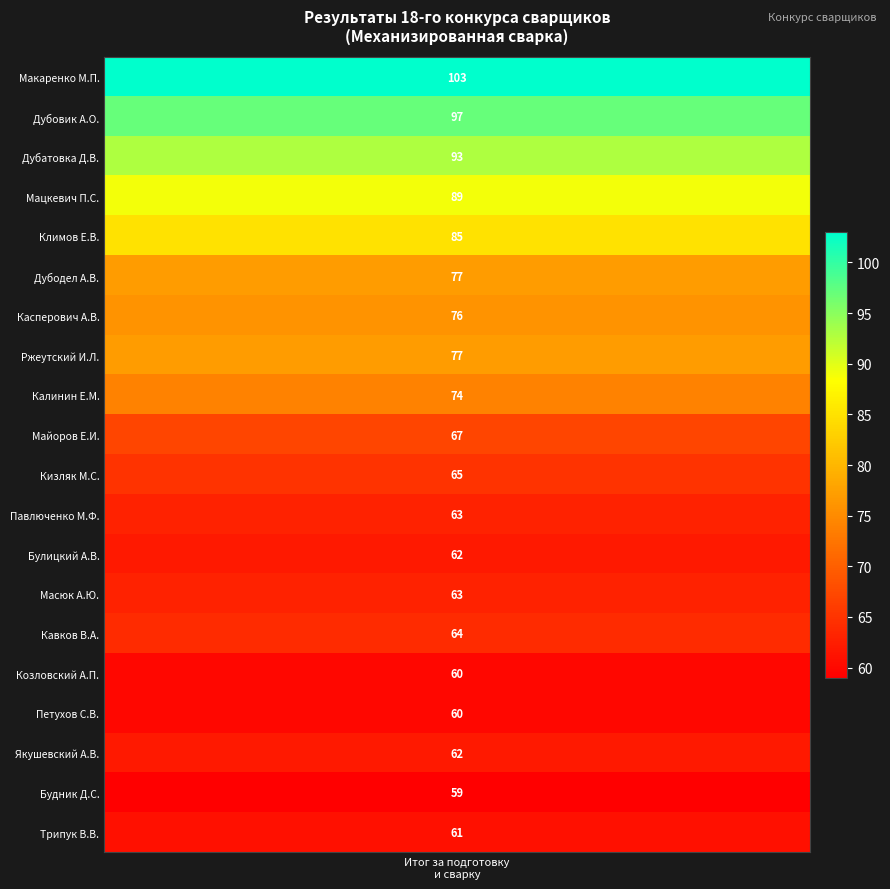

How many categories are shown in the chart?

15